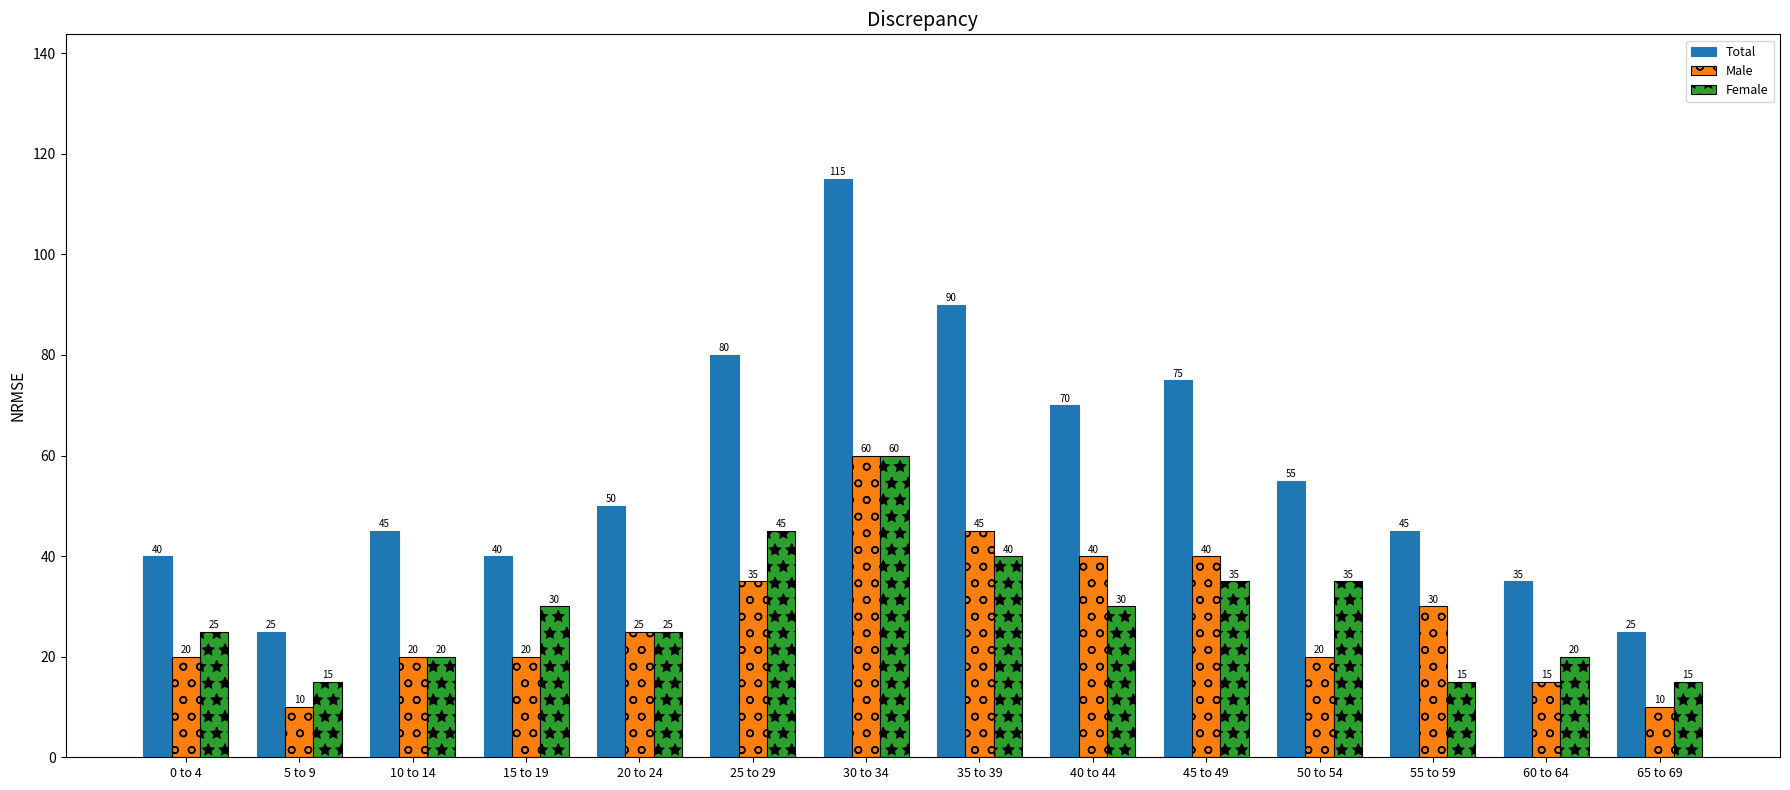

Where is Male nearest to the value 35?

25 to 29